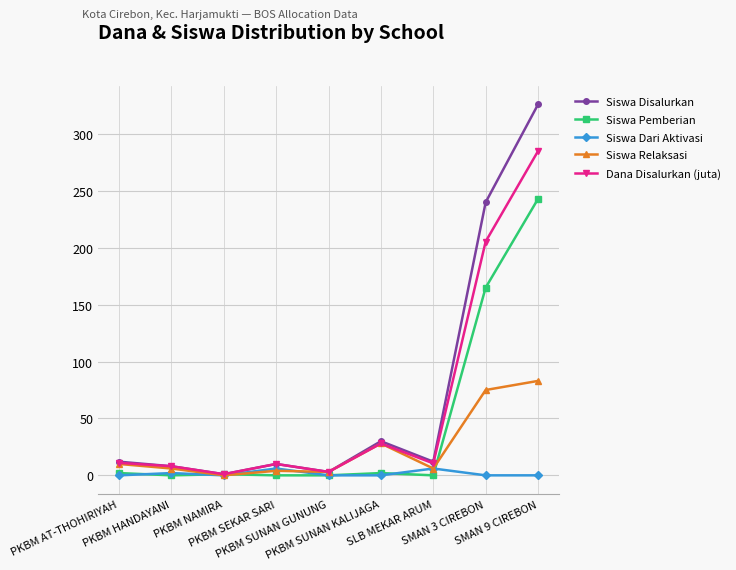

What is the label of the 4th point from the left?

PKBM SEKAR SARI